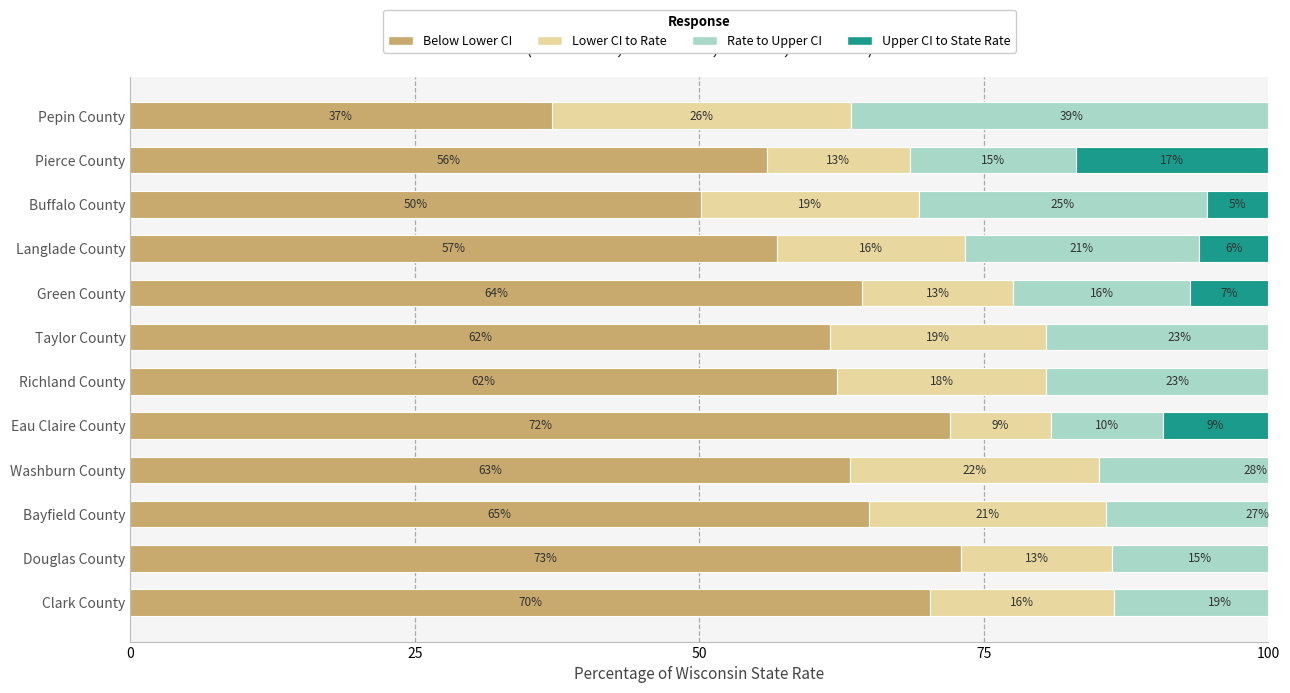

What are all the series names shown in the legend?

Below Lower CI, Lower CI to Rate, Rate to Upper CI, Upper CI to State Rate